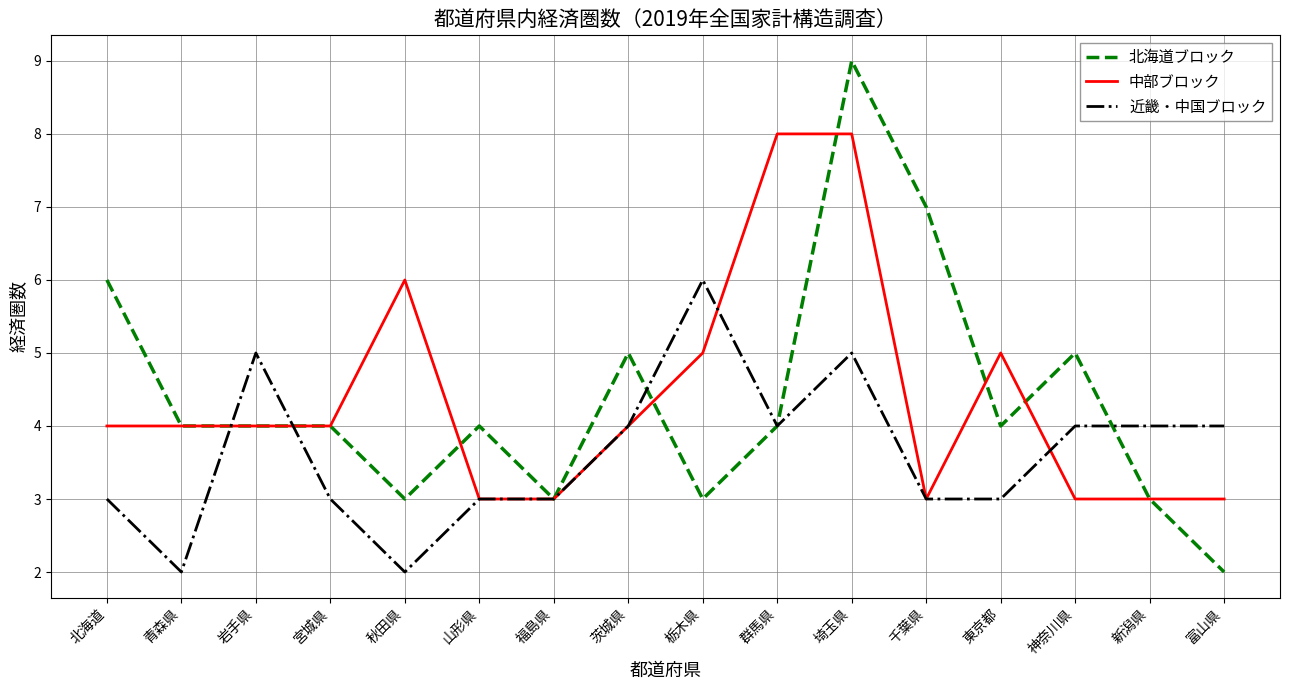

What position from the left is 福島県?

7